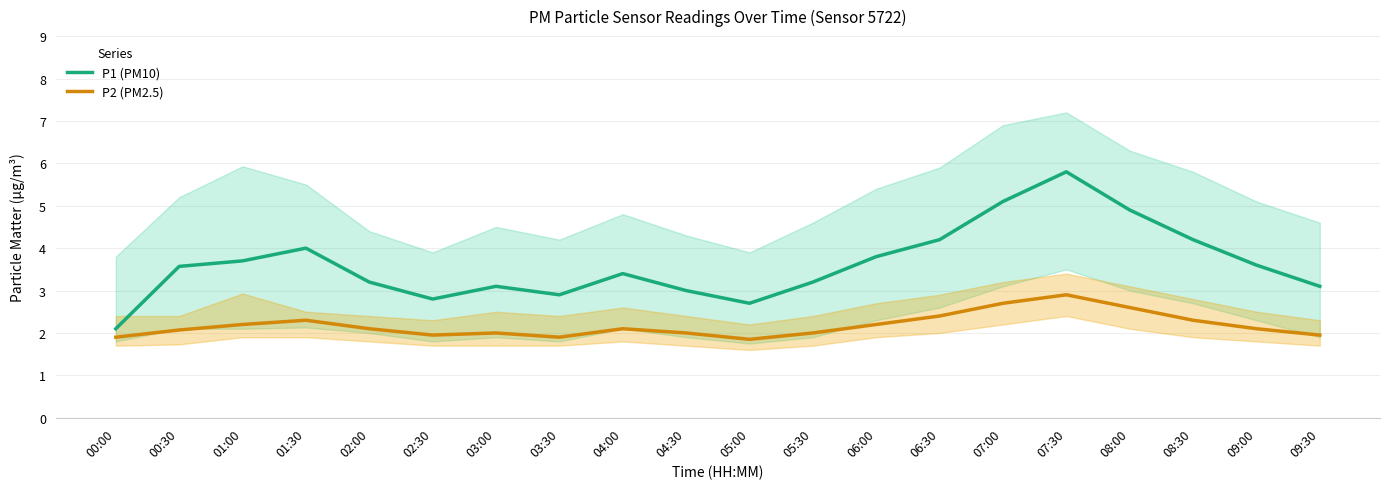

At which category does P2 (PM2.5) reach its first local peak?

01:30